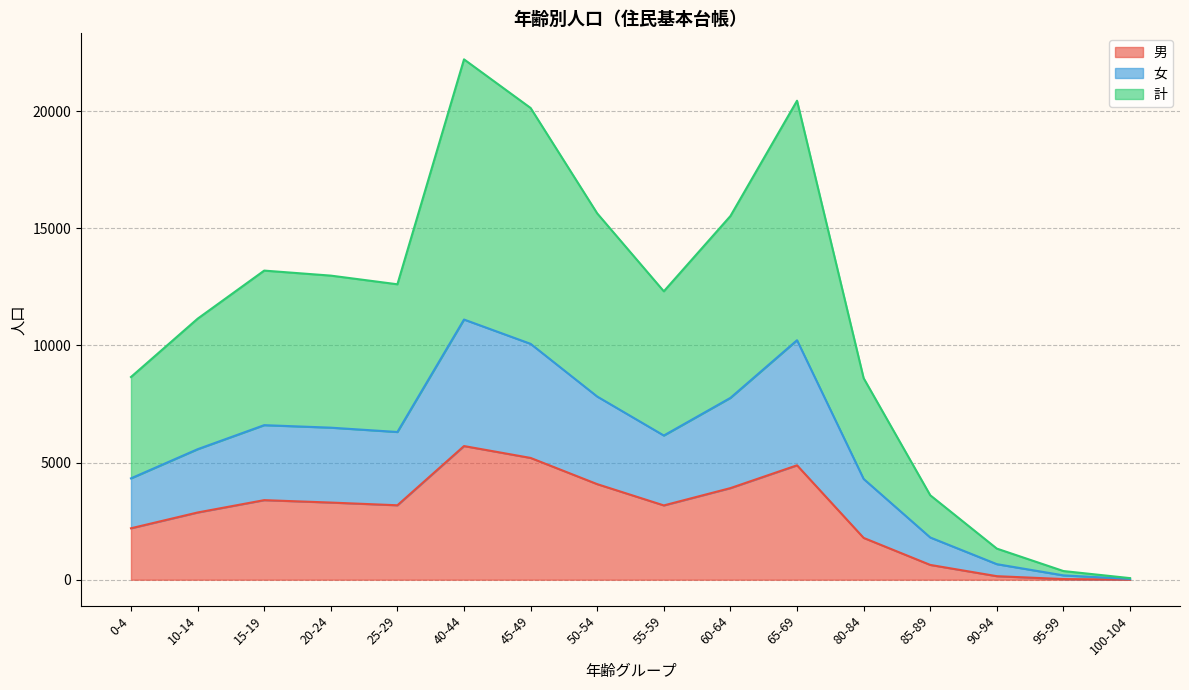

At which category is the sum across all series the highest?

40-44